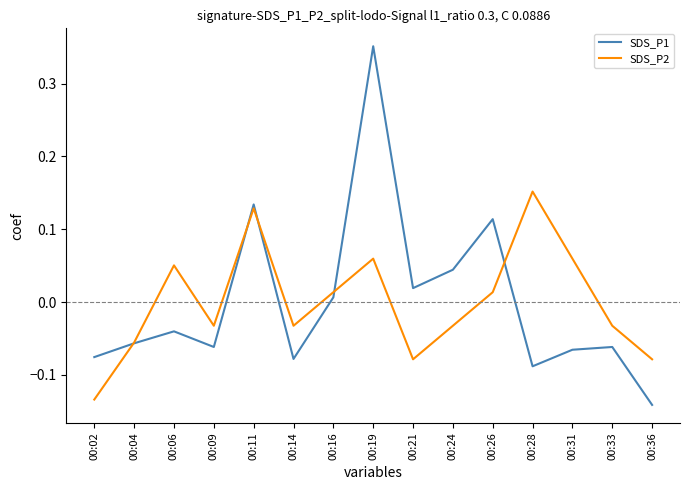

Count the number of categories in the chart.

15